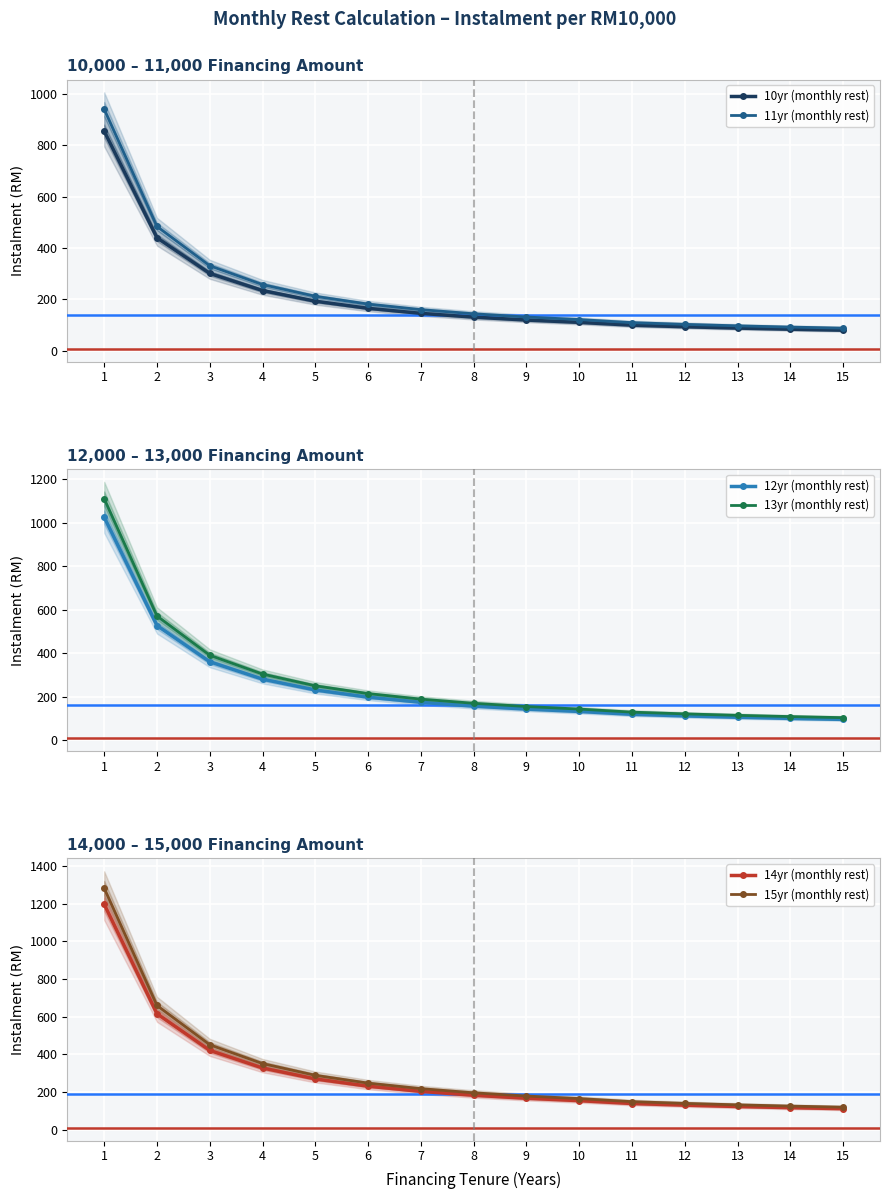

Is this an area chart (filled region under the line)?

No